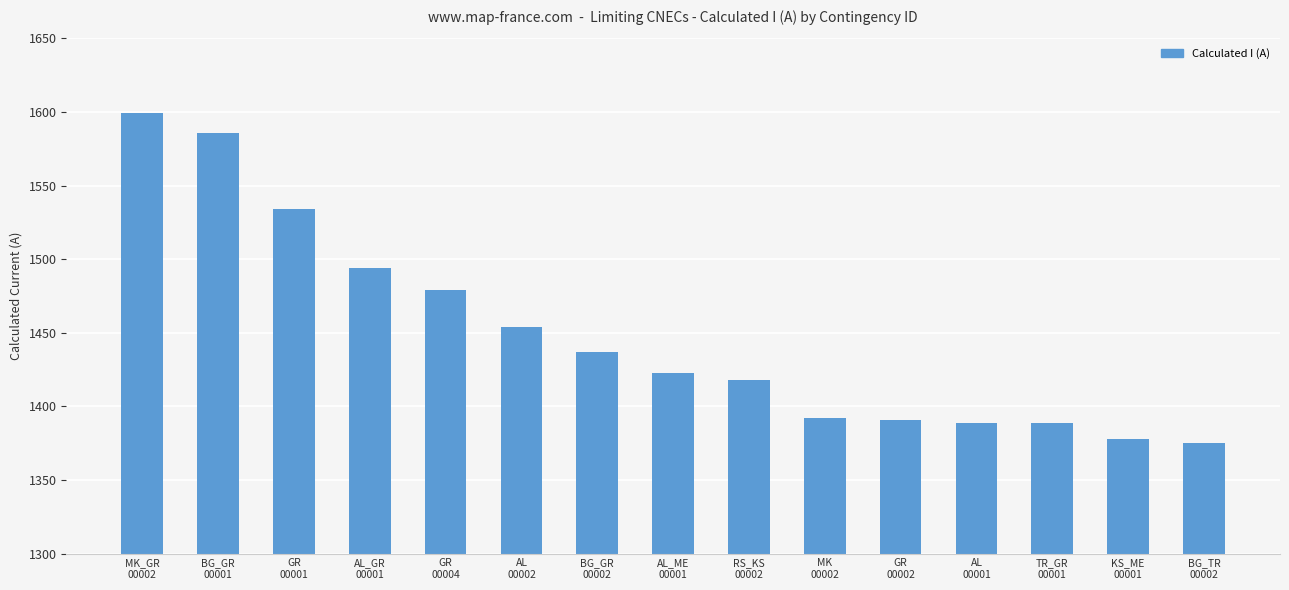

What is the maximum value shown in the chart?

1599